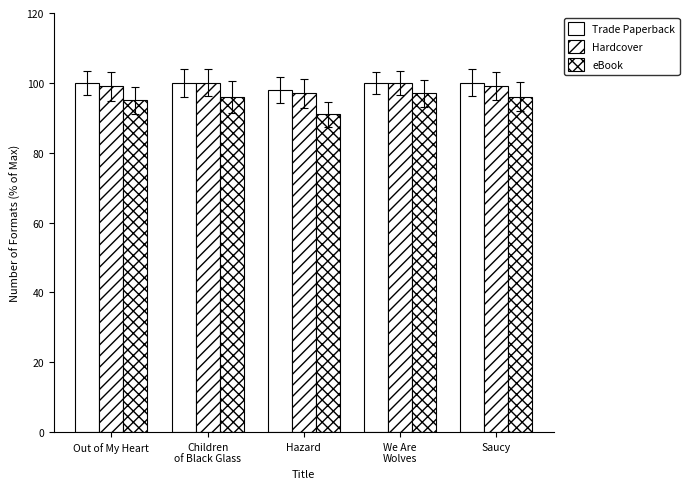

What is the label of the 3rd bar from the right?

Hazard